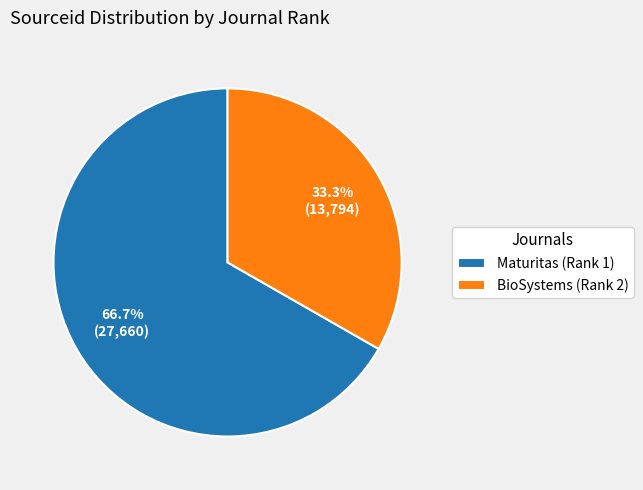

Between Maturitas (Rank 1) and BioSystems (Rank 2), which is larger?

Maturitas (Rank 1)